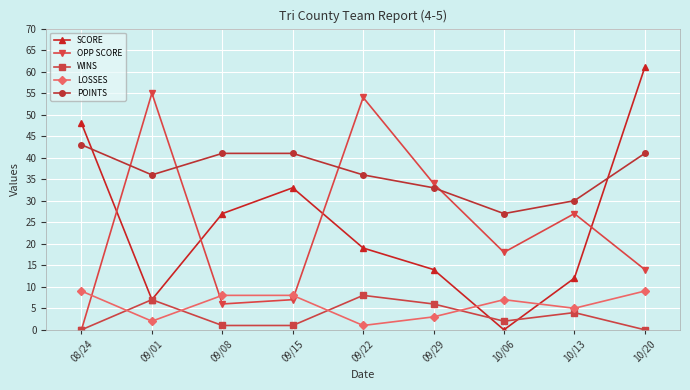

Is the value of OPP SCORE at 09/22 greater than the value of SCORE at 10/13?

Yes